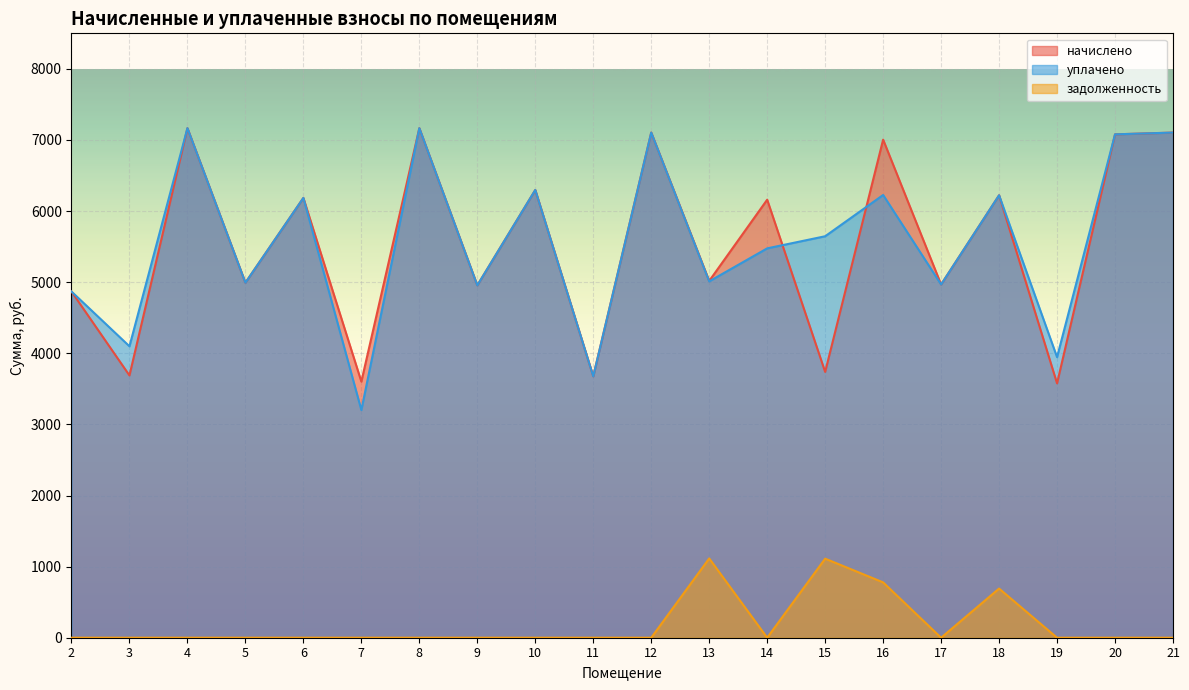

Does the chart display data point markers on the line(s)?

No